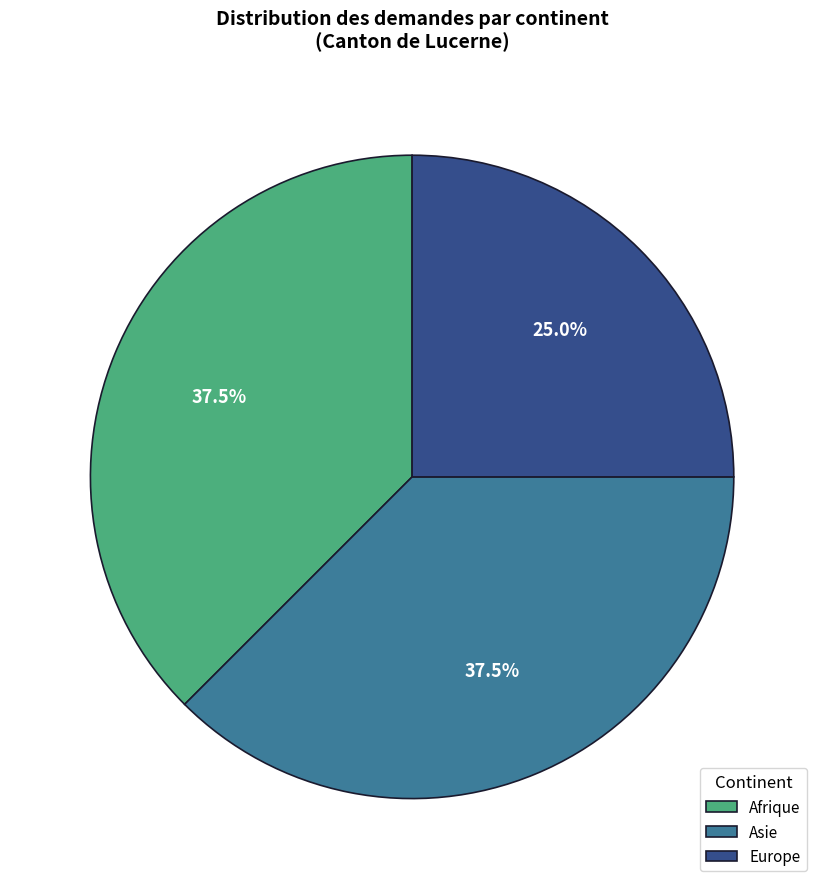

Is it true that Europe is 25% of the pie?

True